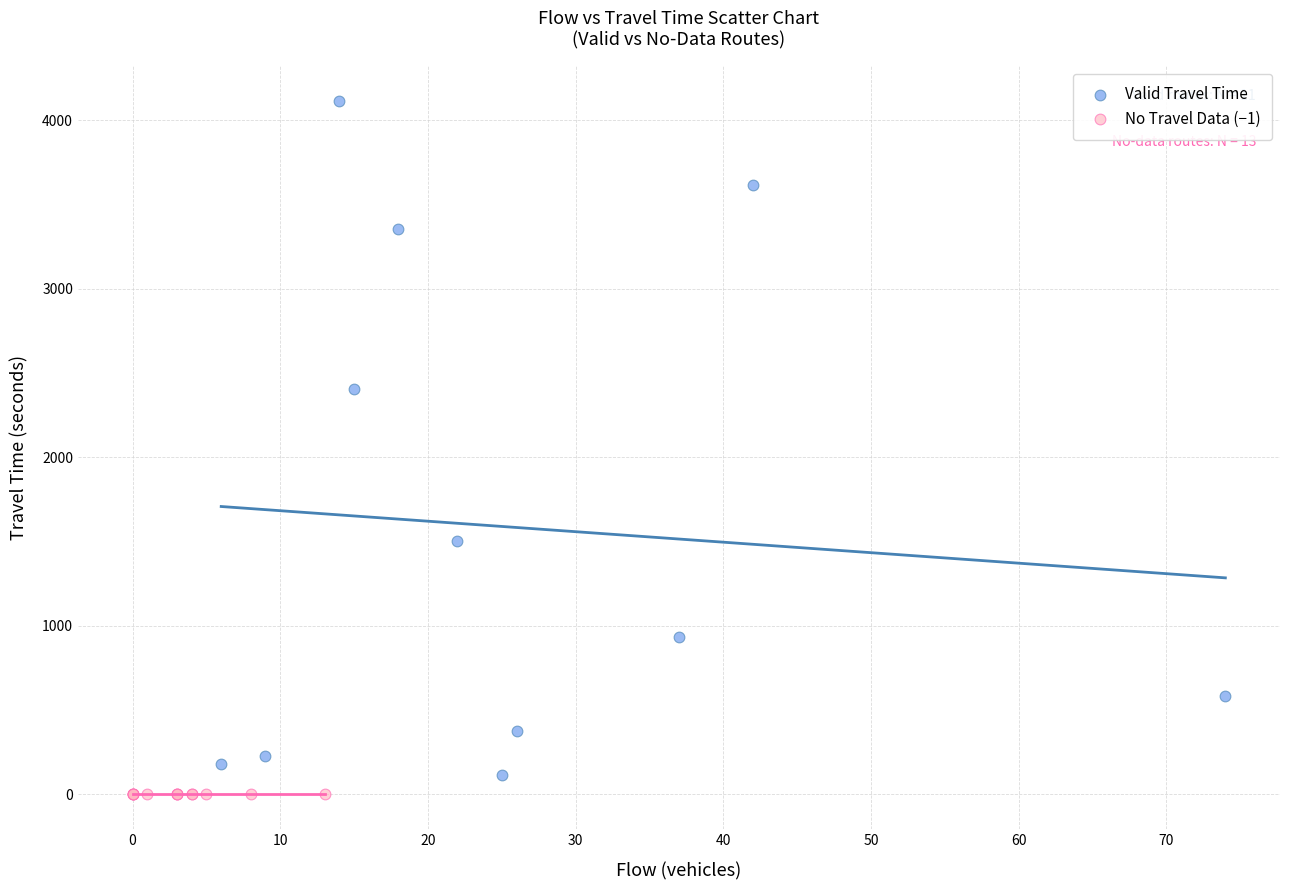

Which series reaches the maximum Y coordinate?

Valid Travel Time